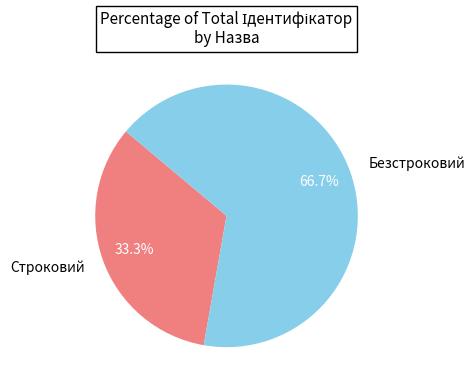

To the nearest percent, what portion does Безстроковий represent?

67%